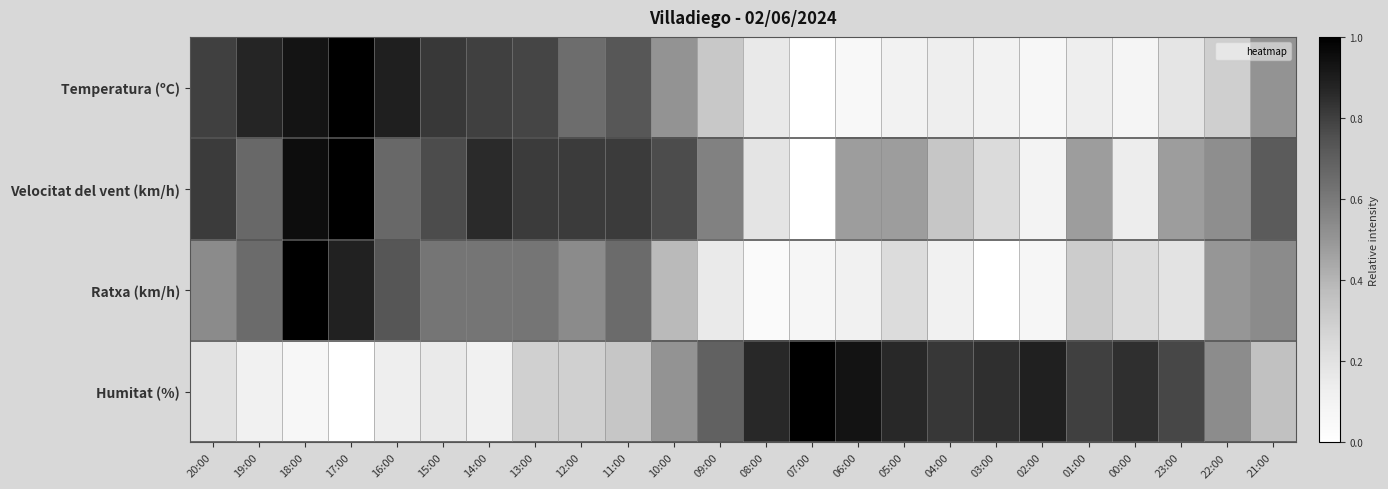

What is the total value across all series at 15:00?

2.4